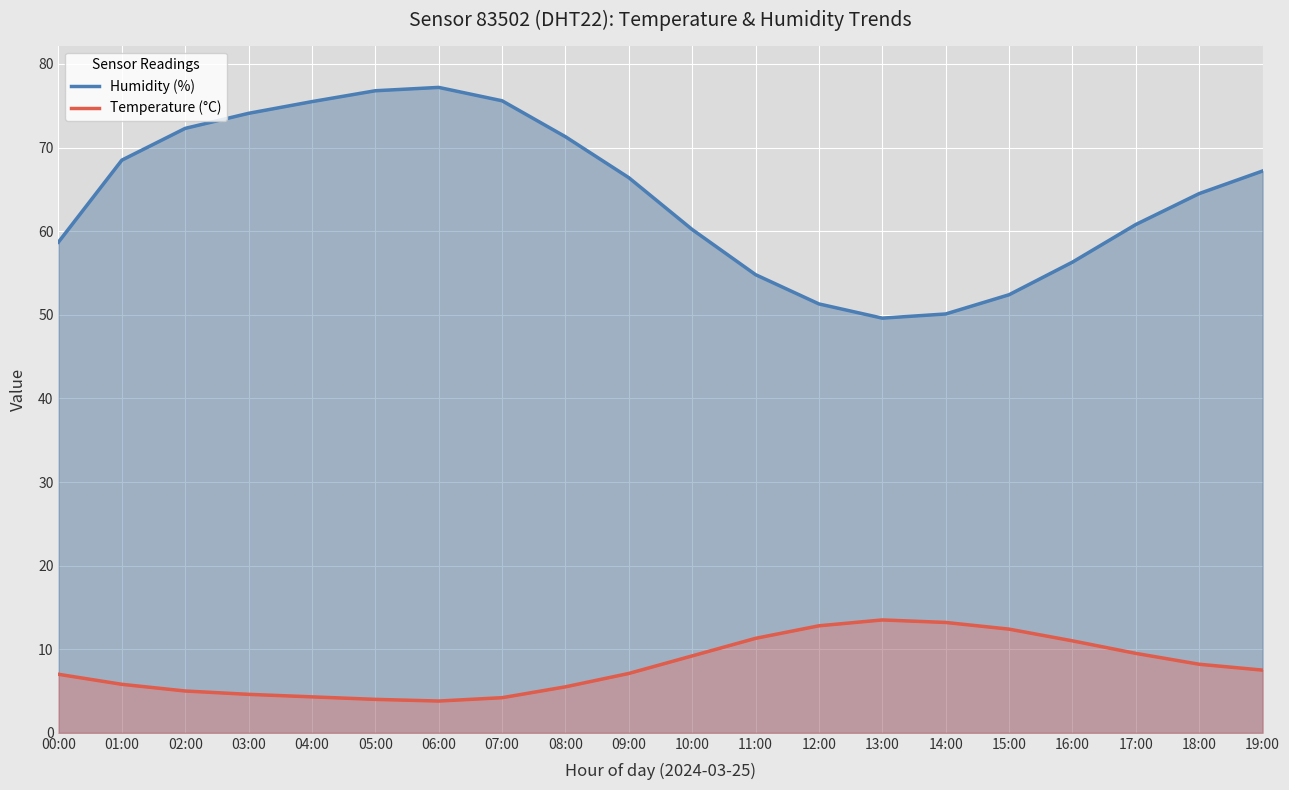

What is the total value across all series at 08:00?

76.8